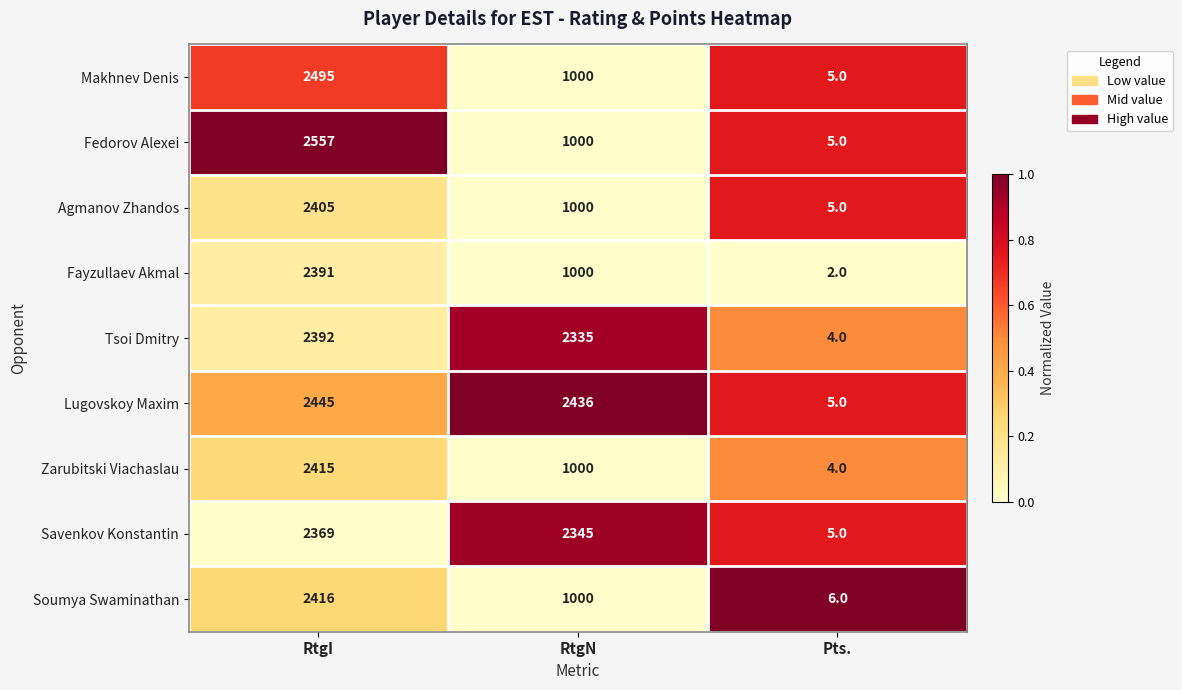

How many data points in Agmanov Zhandos are less than 1000?

1